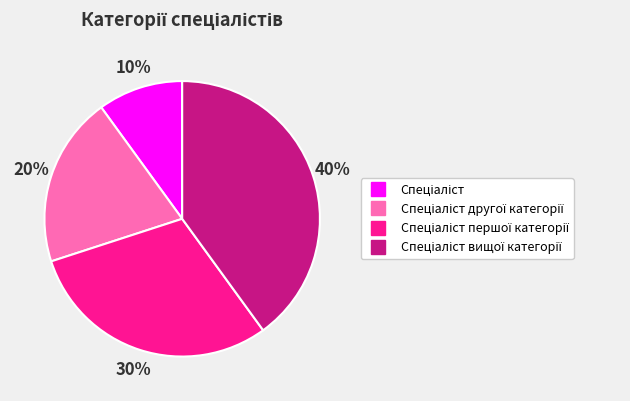

To the nearest percent, what is the average slice percentage?

25%